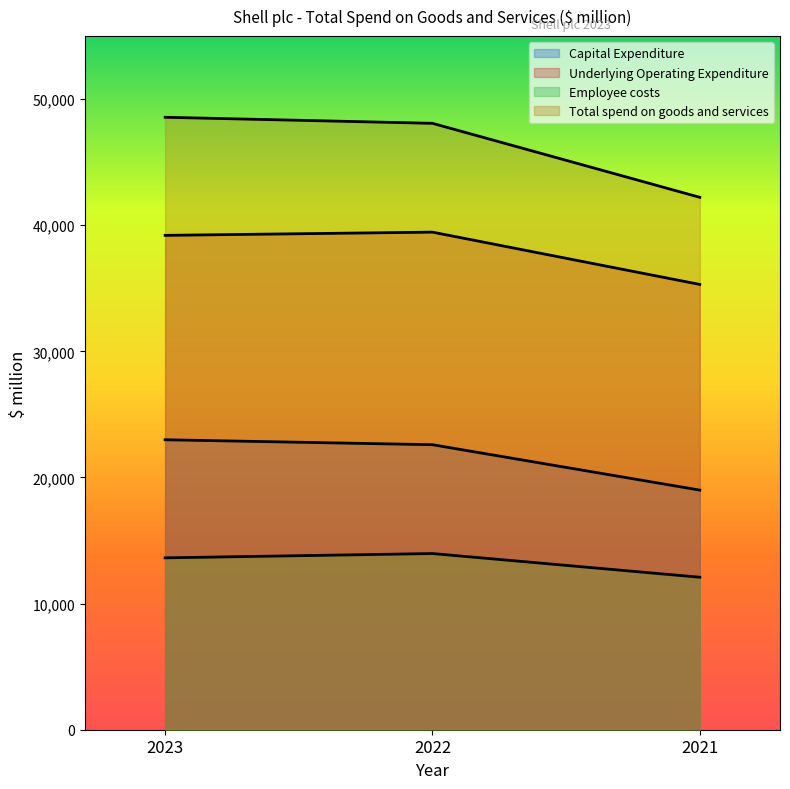

What is the spread (max minus min) of values at 2021?

30125